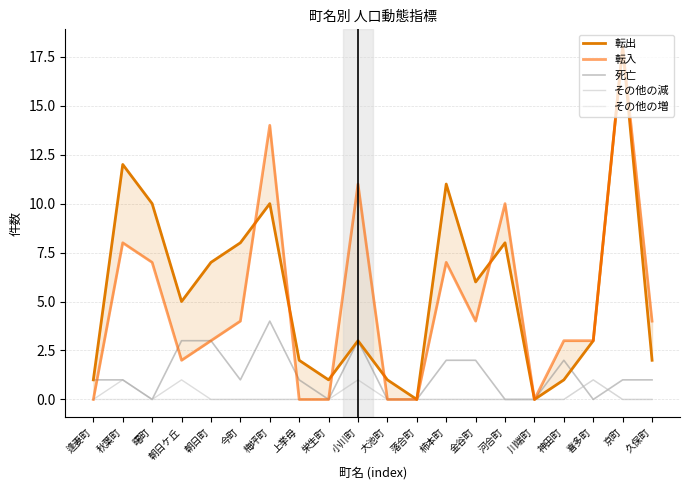

True or false: 転出 and その他の減 cross at least once.

False